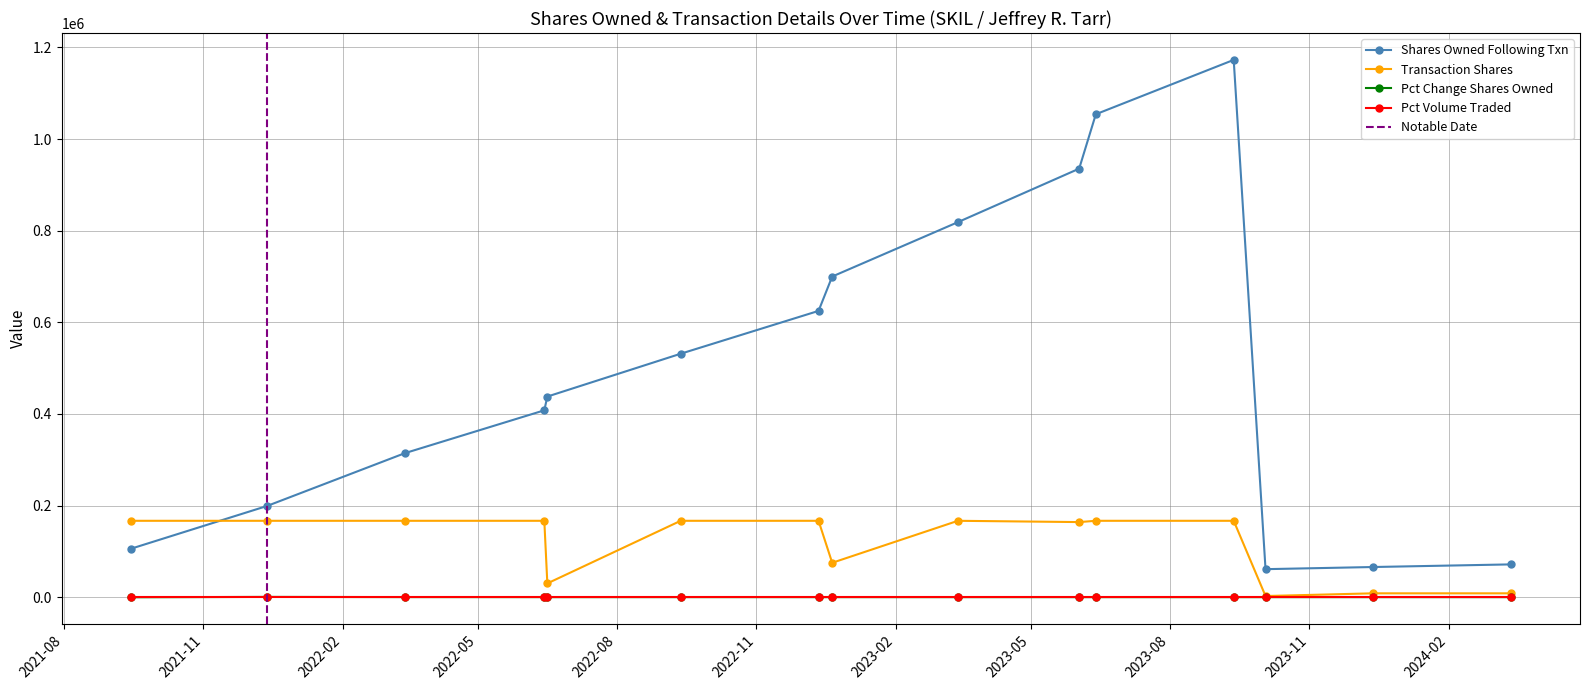

The value of pctchgSharesOwned at 2023-06-02 is 21. True or false?

True